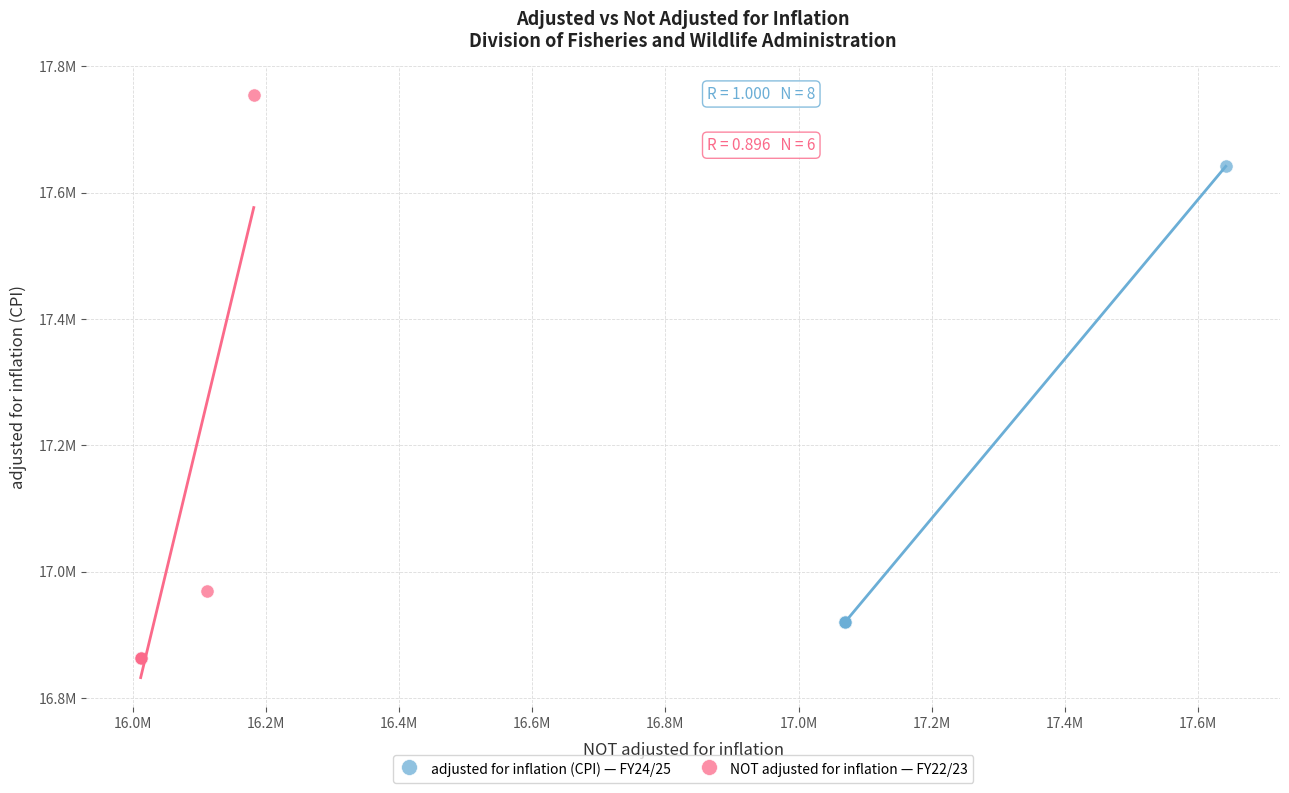

What are all the series names shown in the legend?

adjusted for inflation (CPI) — FY24/25, NOT adjusted for inflation — FY22/23